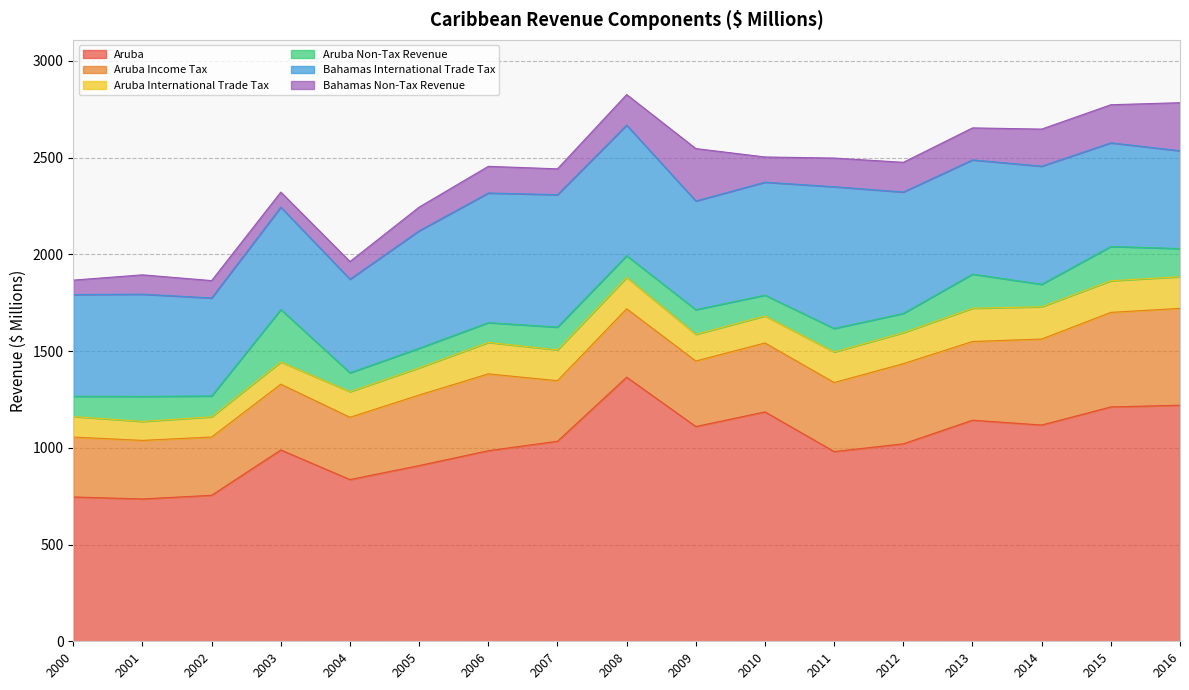

What is the highest value of the Bahamas Non-Tax Revenue series?

271.0